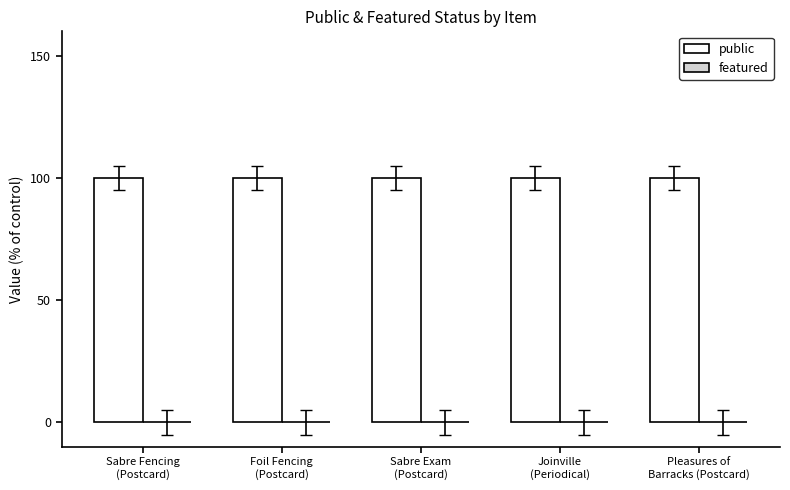

What are all the series names shown in the legend?

public, featured